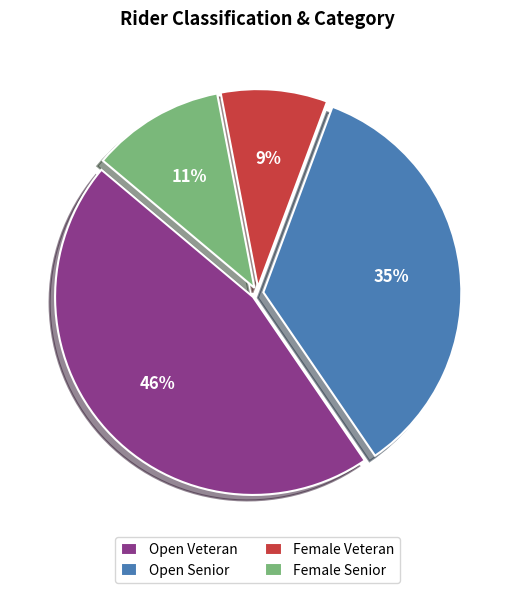

True or false: Female Veteran accounts for 1% of the total.

False